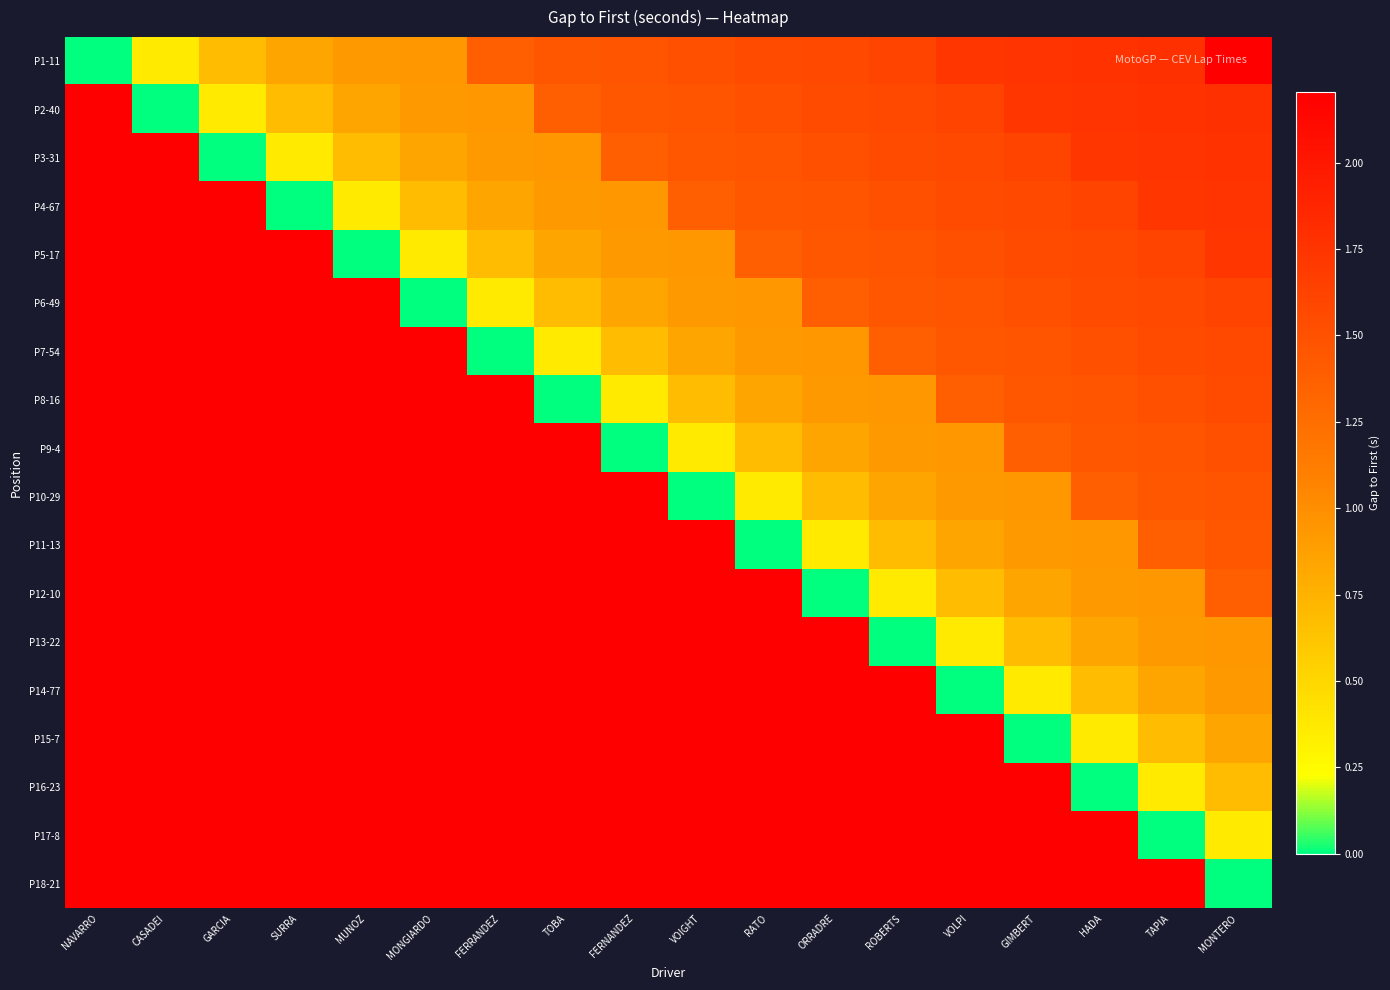

Which label corresponds to the largest value in the chart?

MONTERO